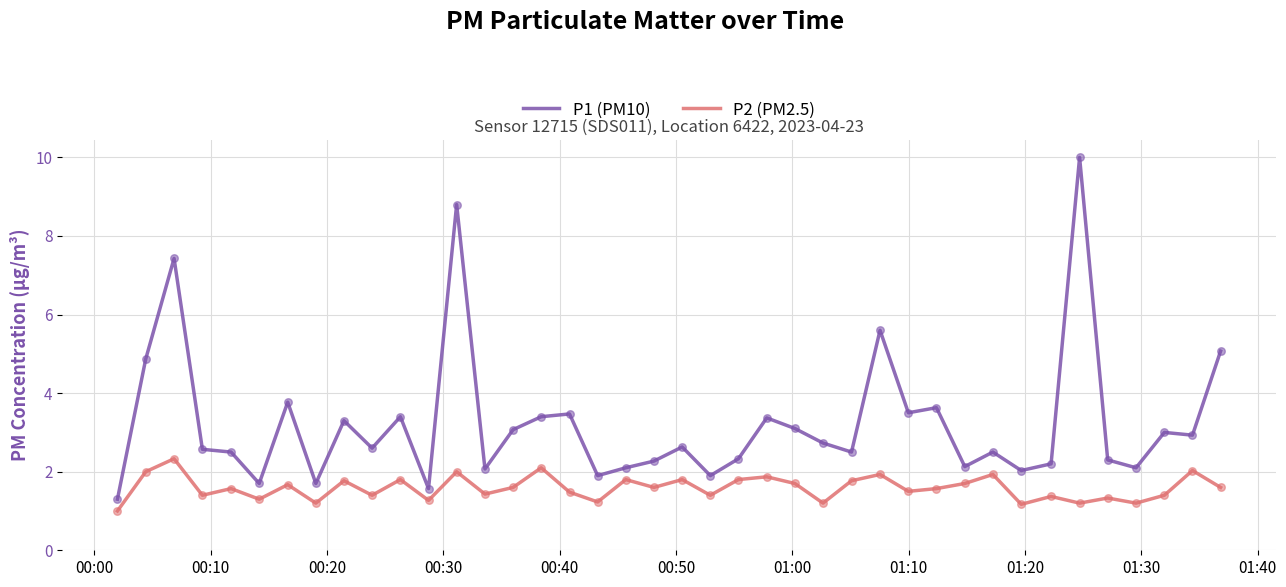

At how many categories does at least one series exceed 9?

1